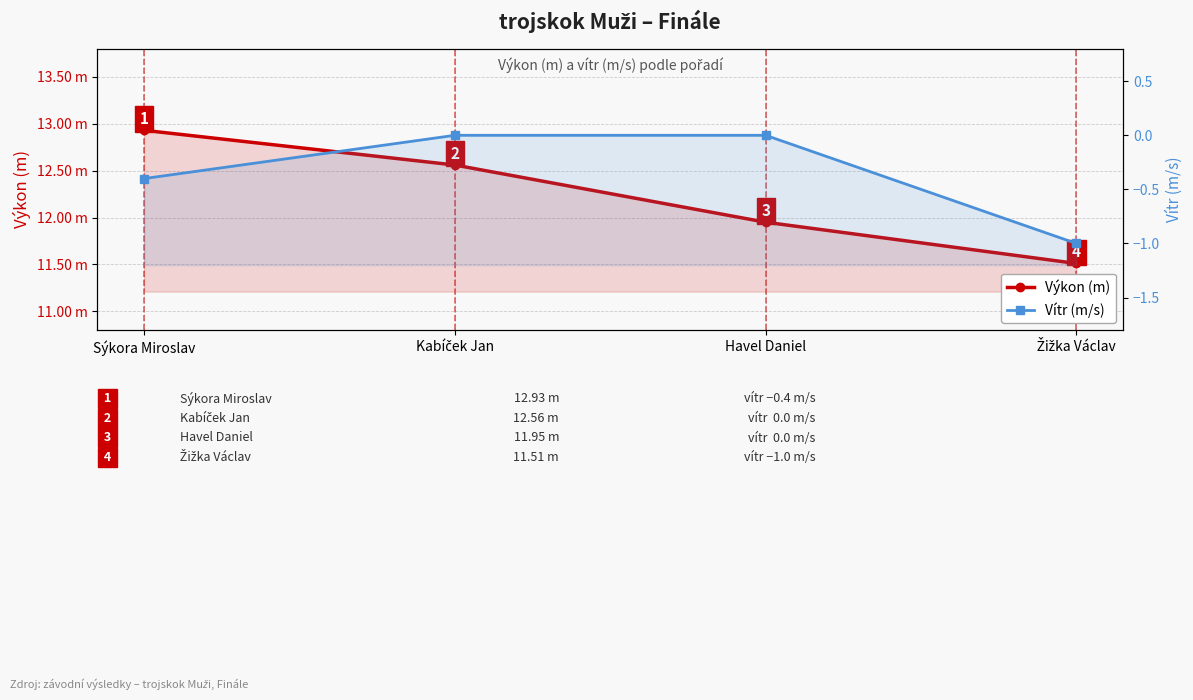

List the series in order of their overall mean, lowest first.

Vítr (m/s), Výkon (m)